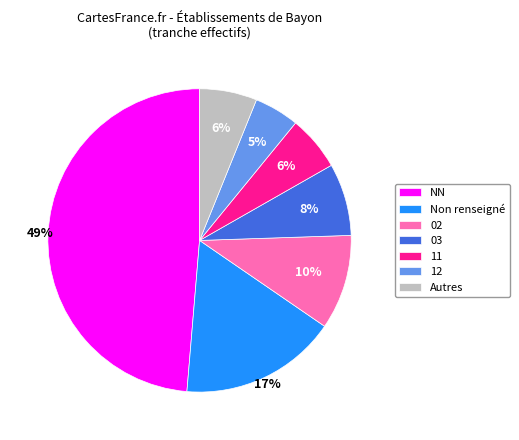

How many segments does this pie chart have?

7